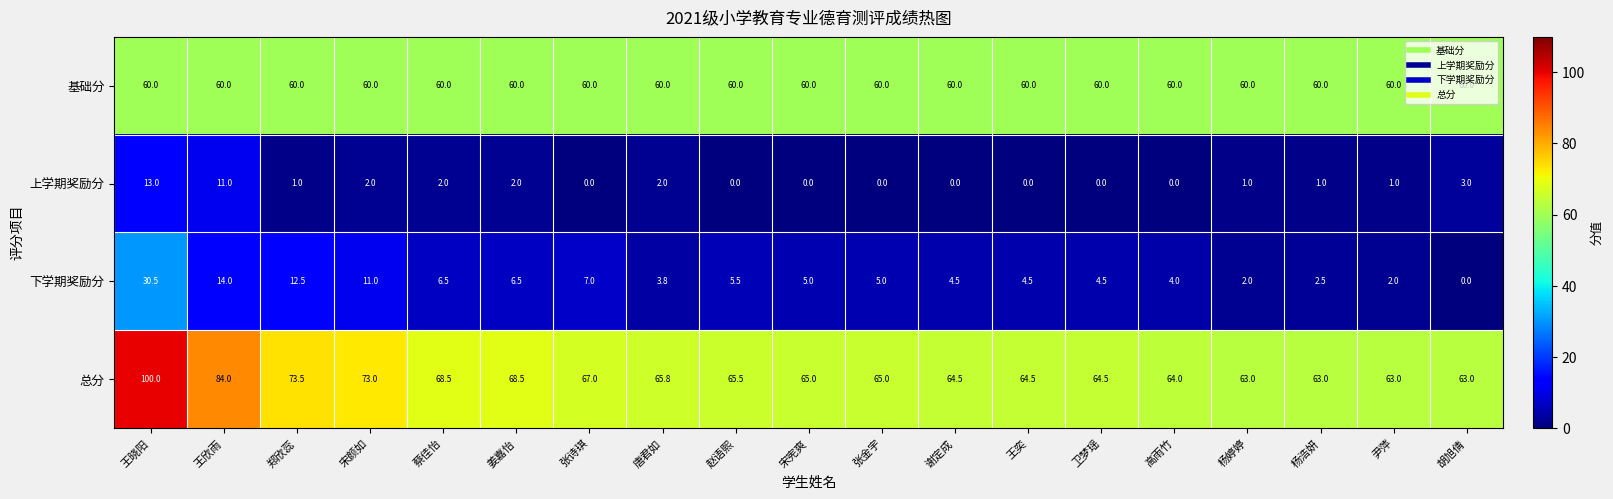

Count the number of data series in this chart.

4